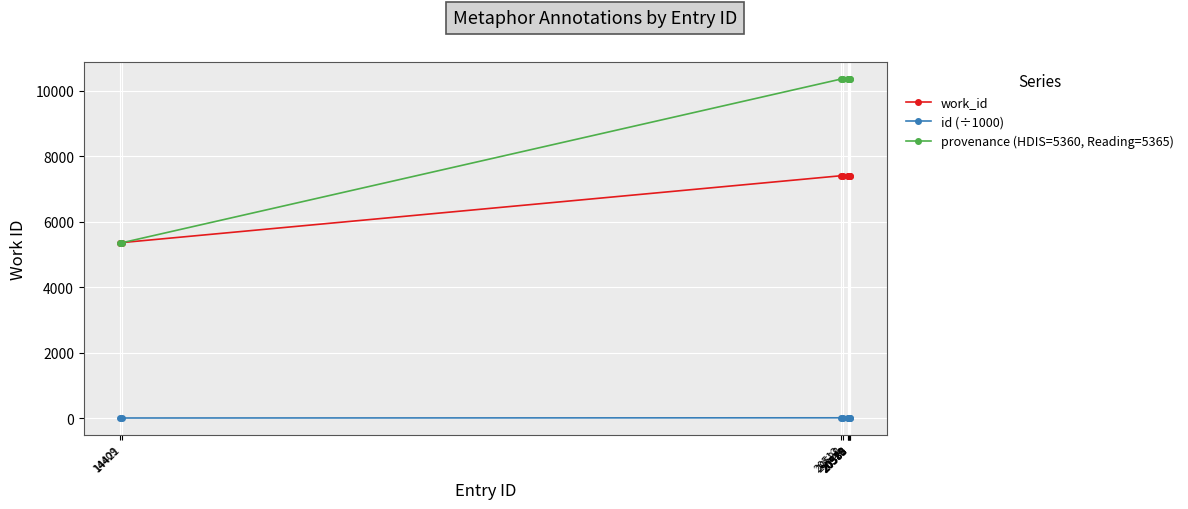

True or false: id (÷1000) and work_id cross at least once.

False